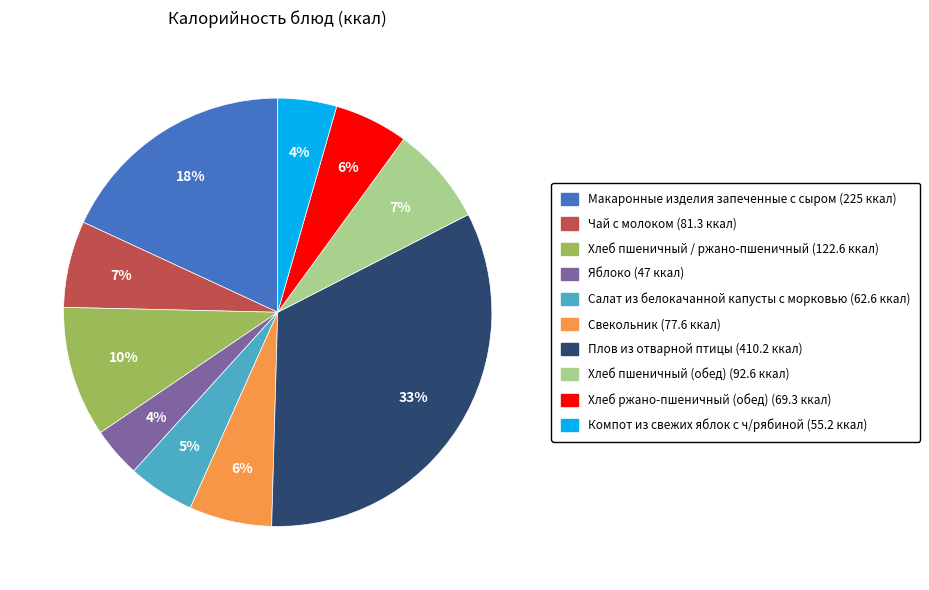

To the nearest percent, what is the average slice percentage?

10%